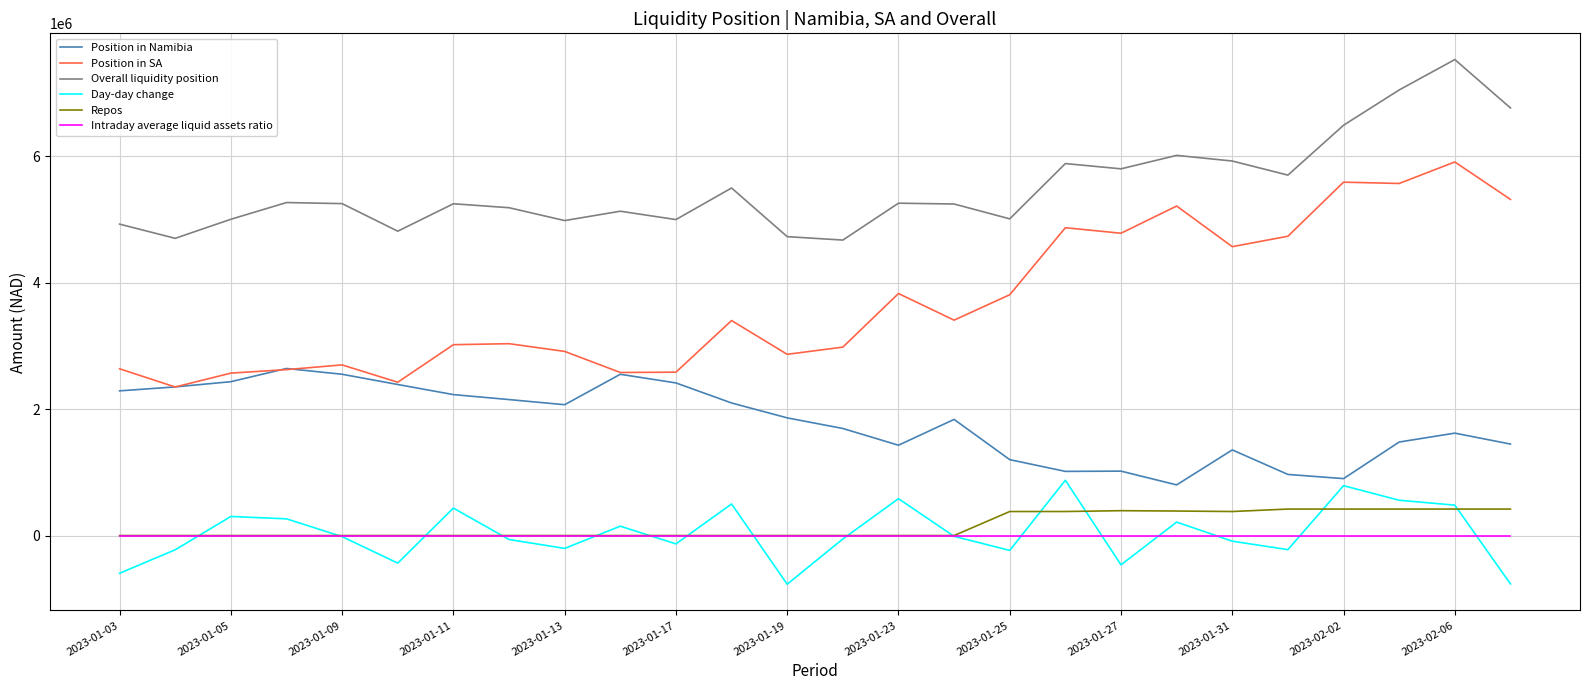

True or false: Repos and Position in SA intersect in this chart.

False